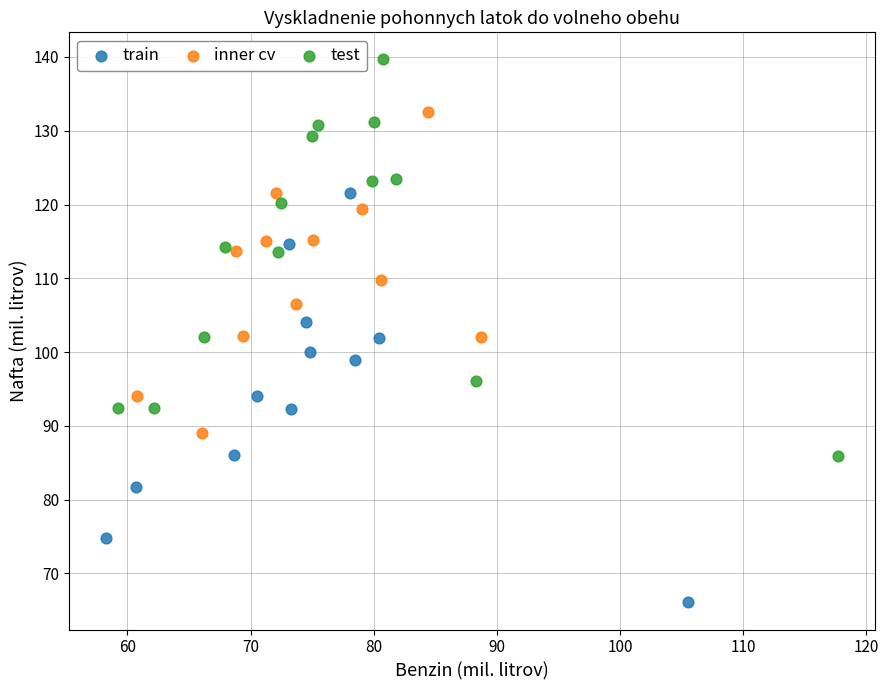

Which series reaches the minimum Y coordinate?

train